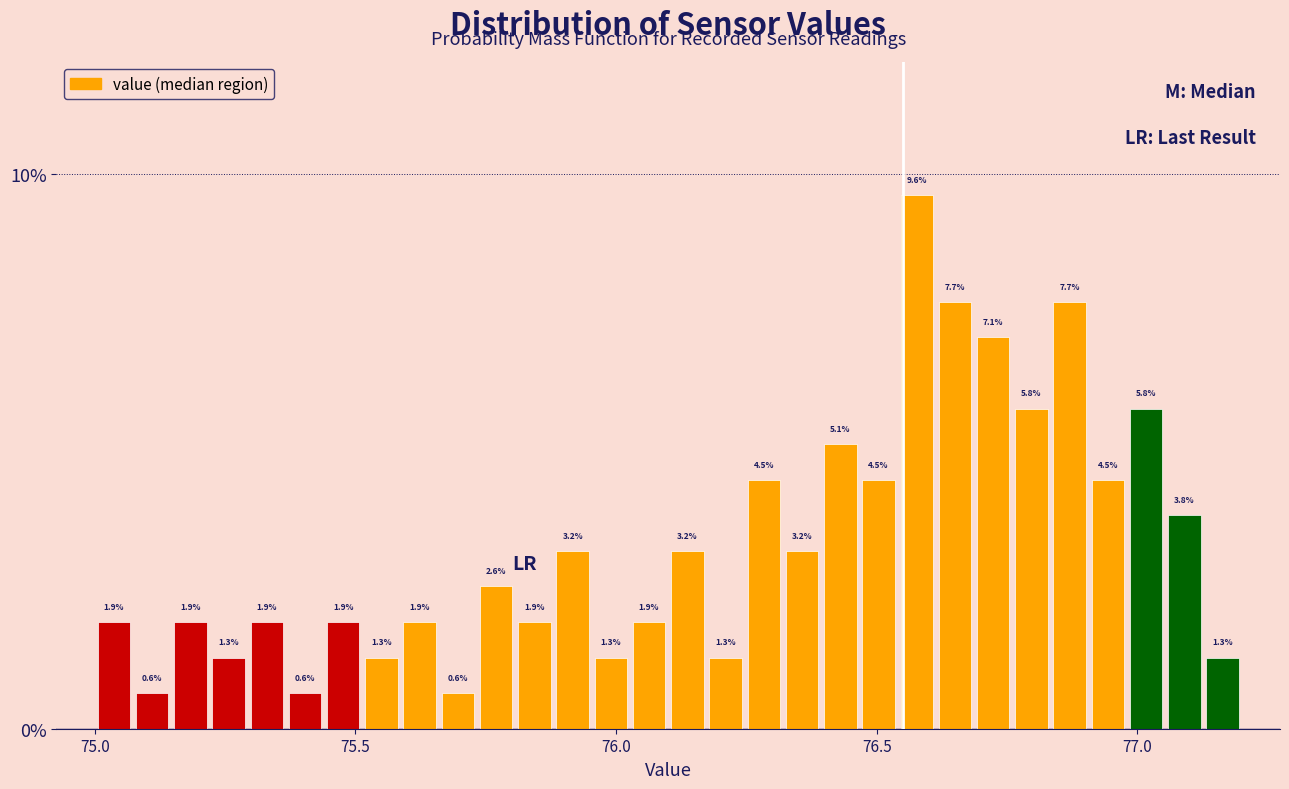

Read against the x-axis, roughly where is the centre of the tallest bar?

76.60